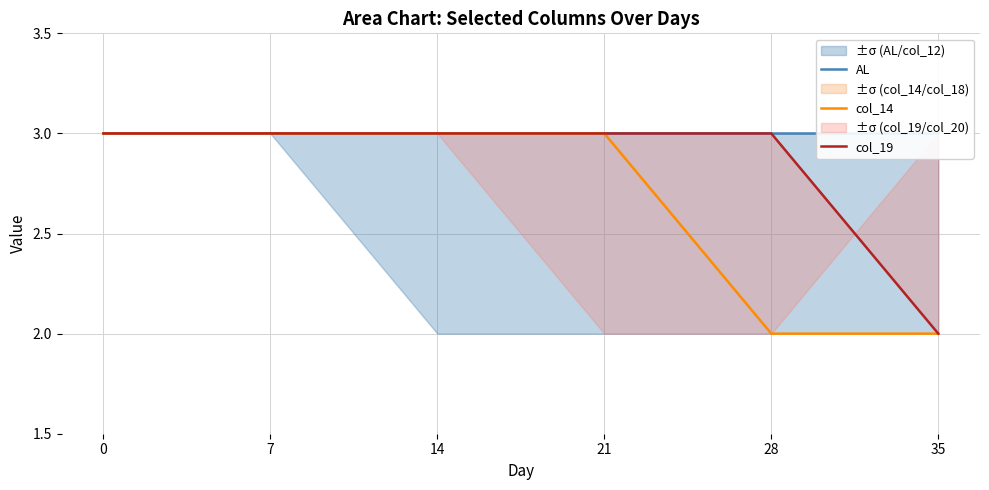

Between 7 and 21, which series saw the biggest shift?

AL